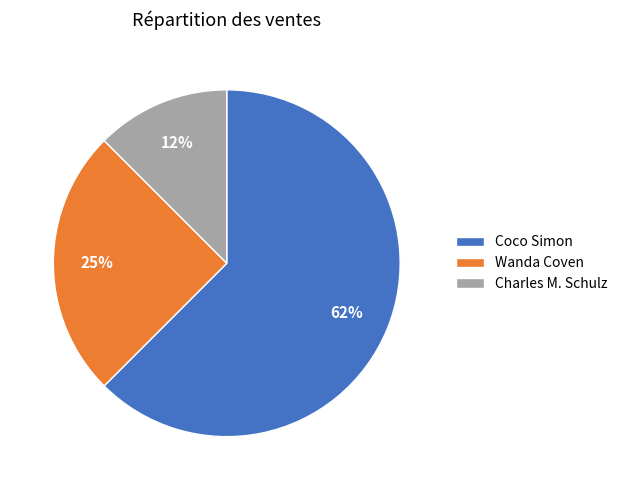

Which slice is the smallest?

Charles M. Schulz